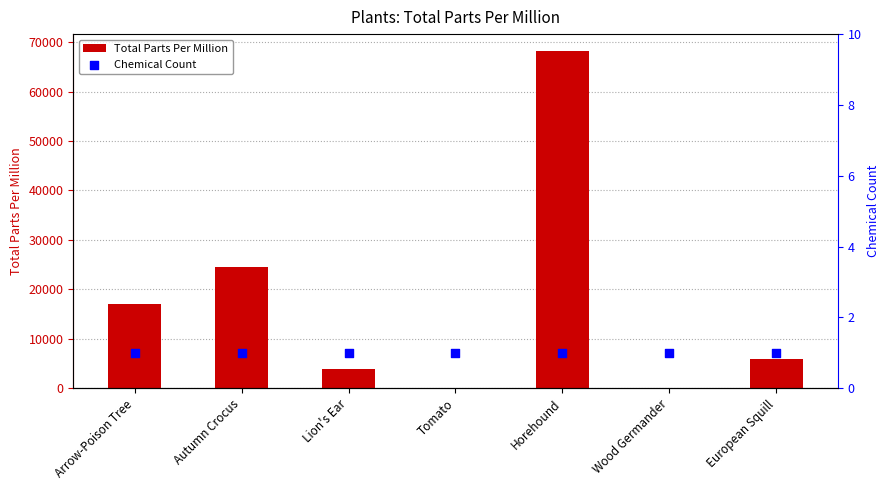

Which series reaches the minimum Y coordinate?

Chemical Count